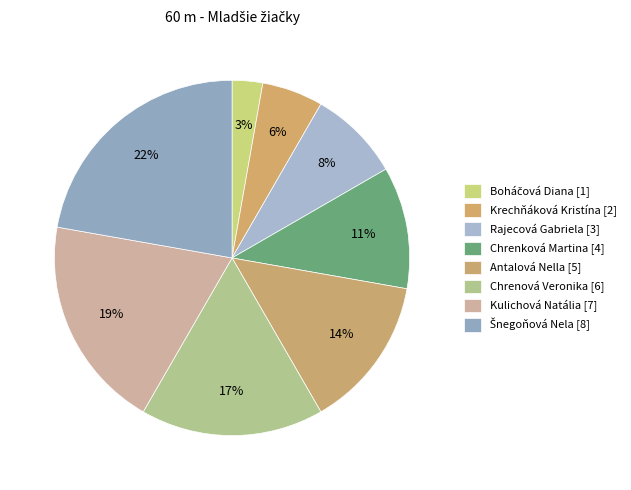

What percentage is the Kulichová Natália [7] slice, to the nearest percent?

19%